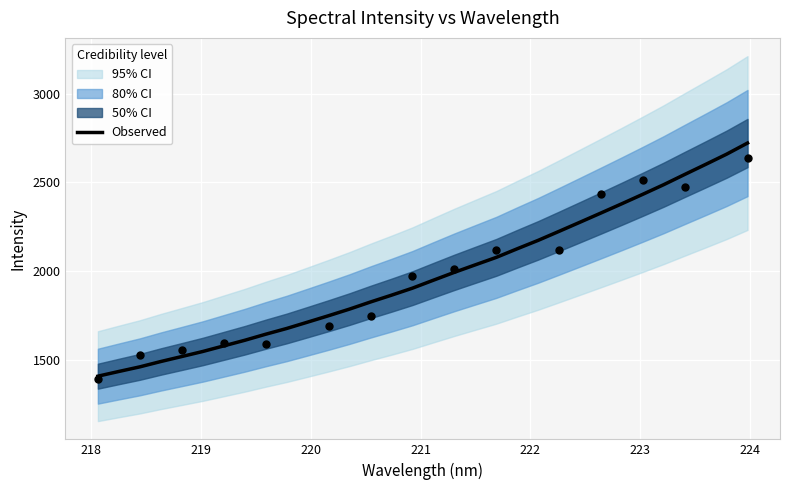

What is the minimum value for Observed?

1407.5